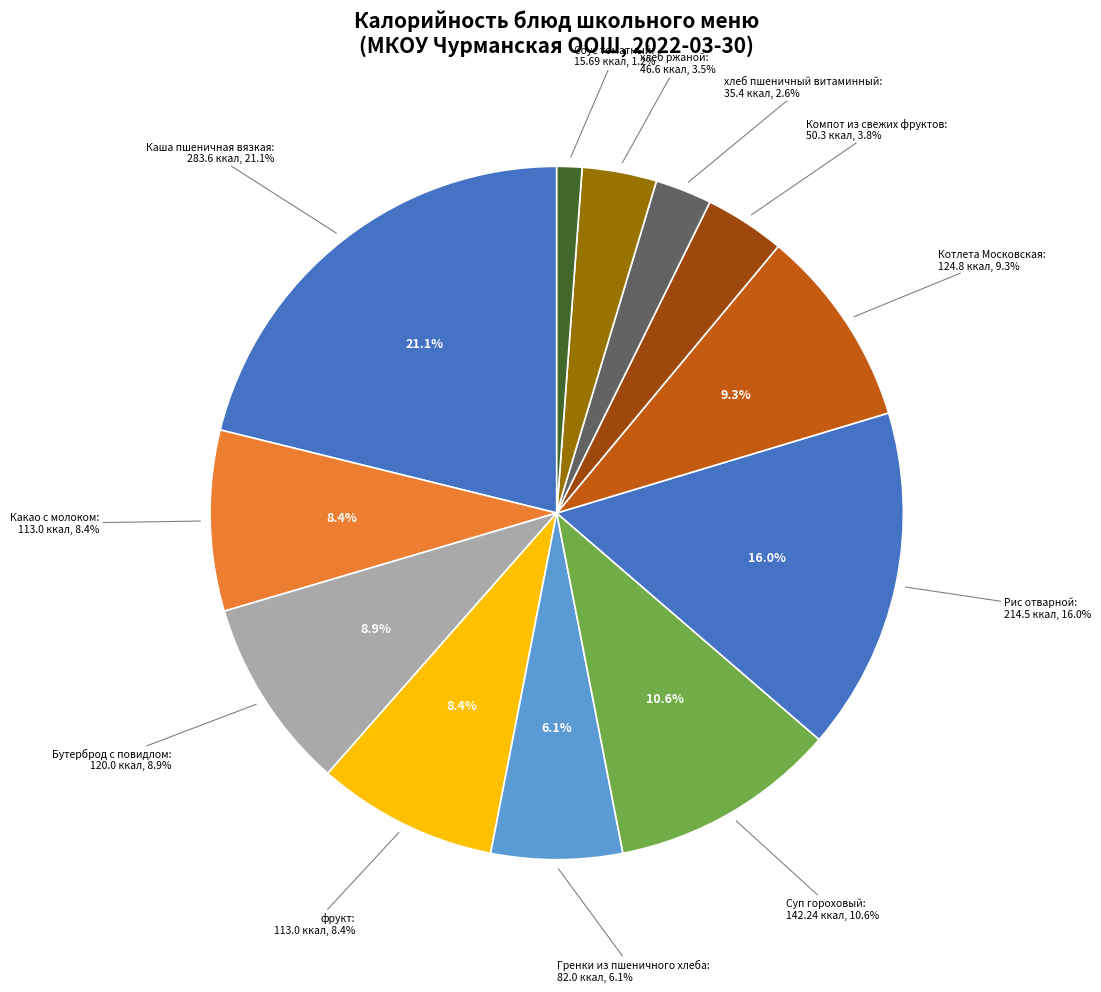

The фрукт slice represents 1% of the pie. True or false?

False